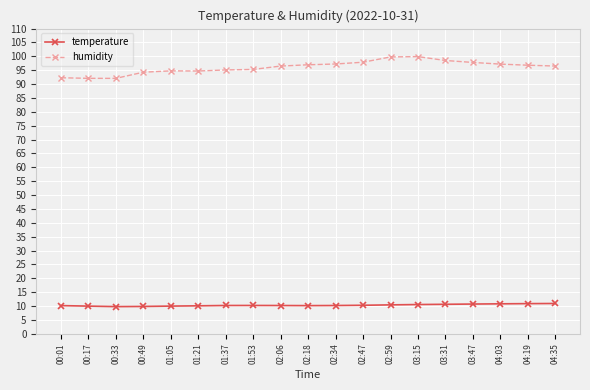

True or false: temperature has a value of 4.1 at 04:19.

False